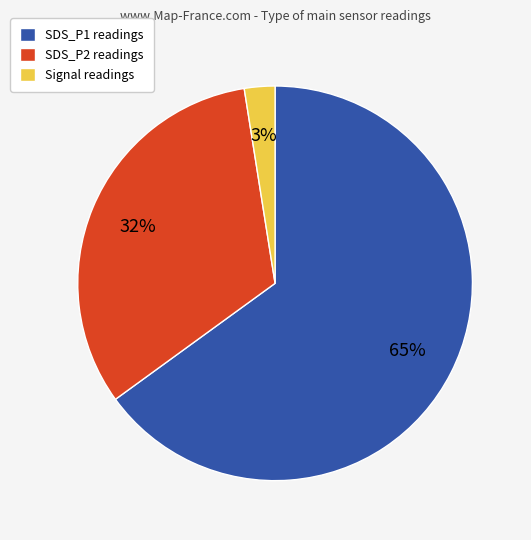

Do SDS_P2 readings and Signal readings together represent more than half of the pie?

No